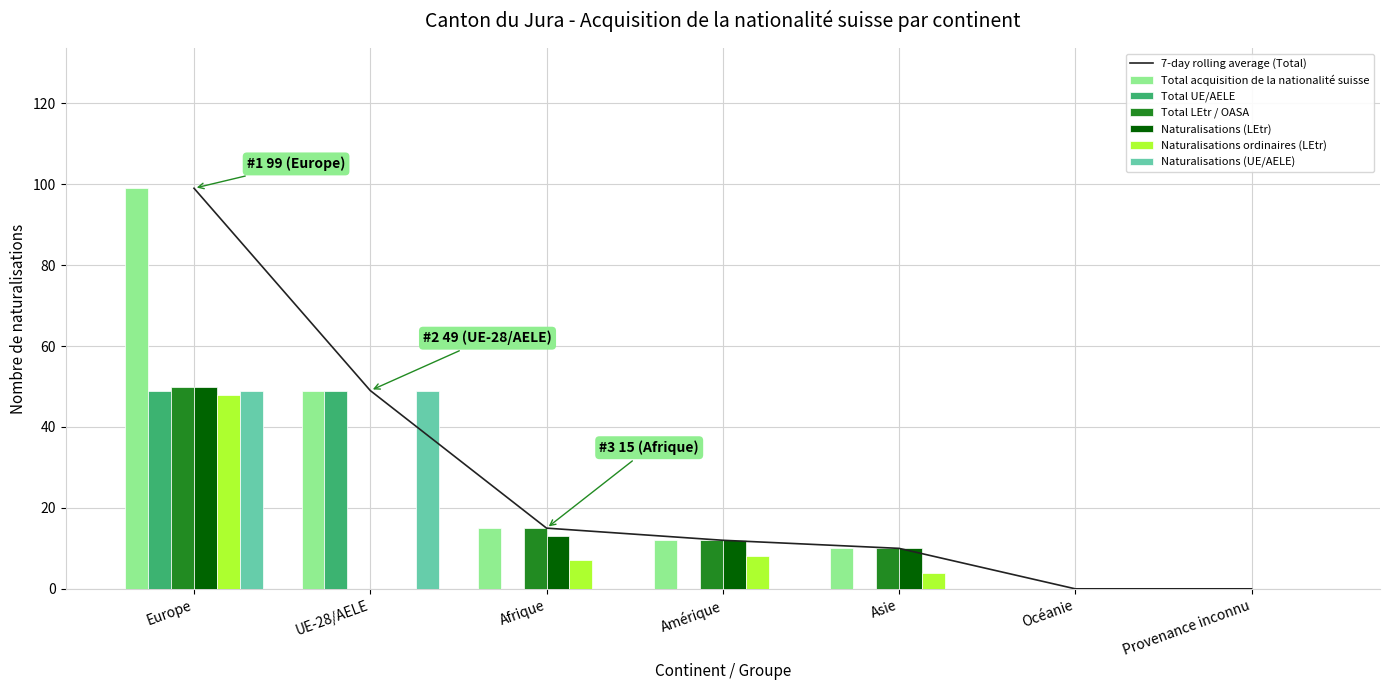

What is the difference between the second highest and second lowest values in the Total acquisition de la nationalité suisse series?

49